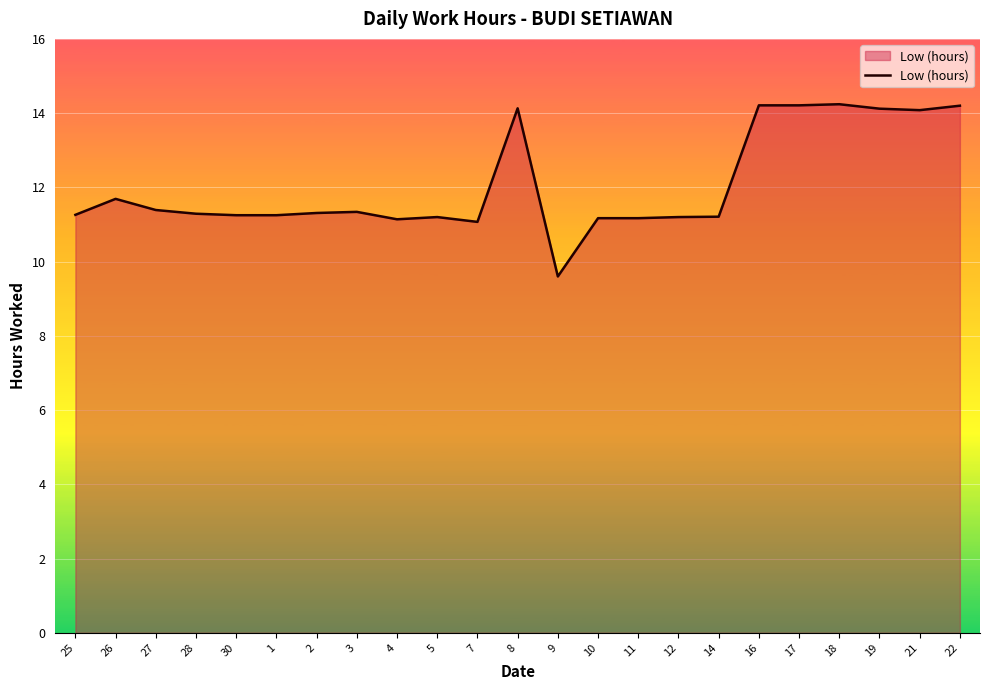

What is the smallest value displayed?

9.6